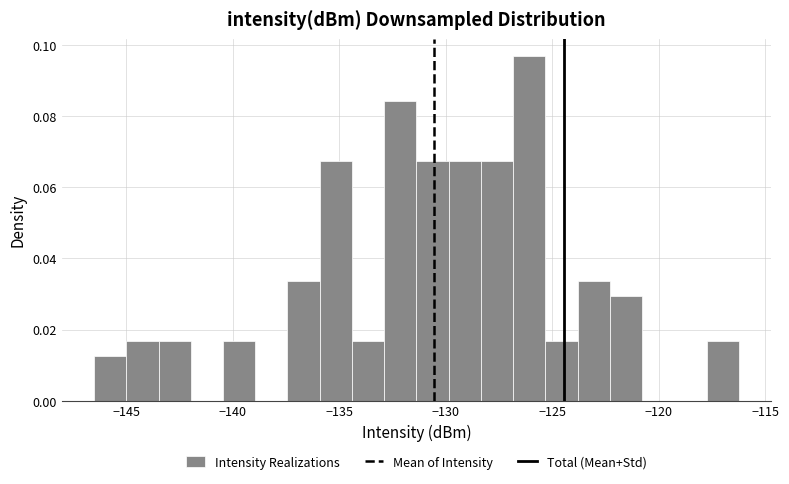

Read against the x-axis, roughly where is the centre of the tallest bar?

-126.0